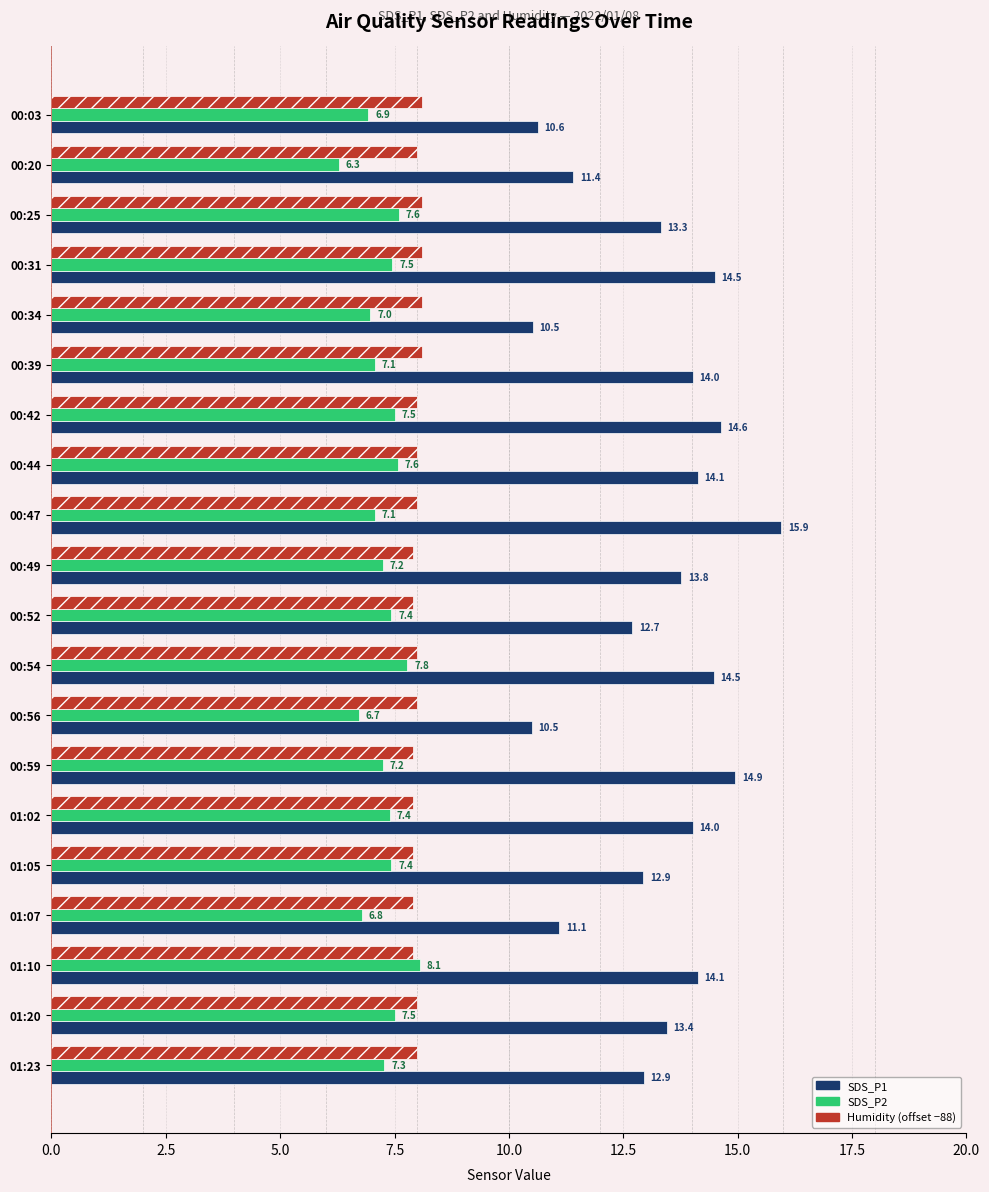

What is the total value across all series at 00:44?

29.7